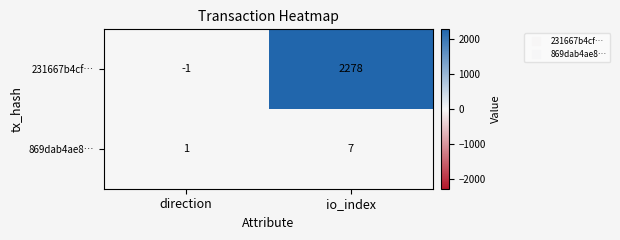

The 231667b4cf… series shows 0 at direction. True or false?

False